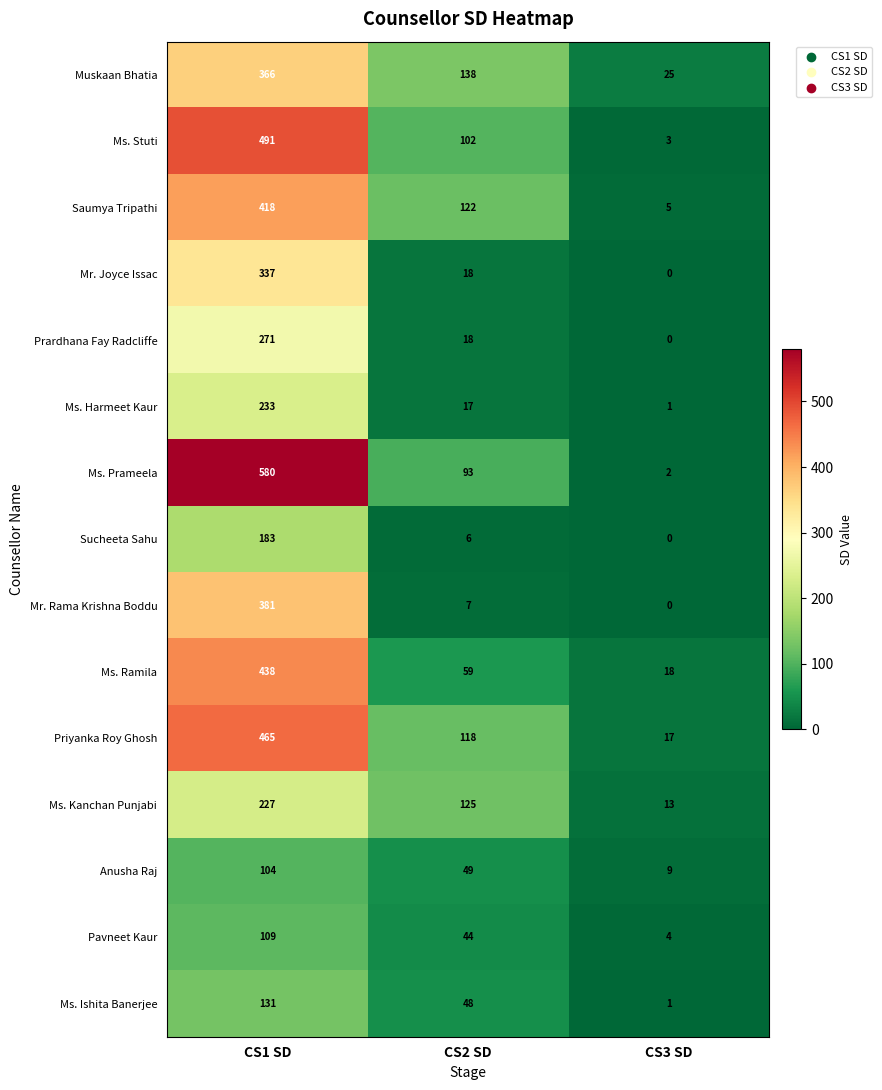

Which series has the largest range (max minus min)?

Ms. Prameela